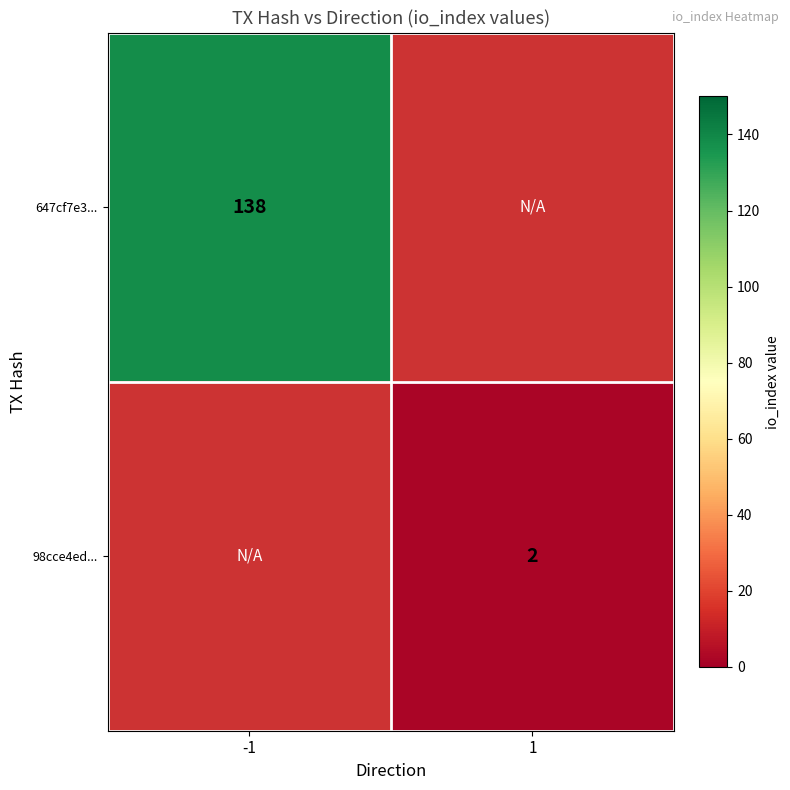

The 647cf7e3... series shows 39 at -1. True or false?

False